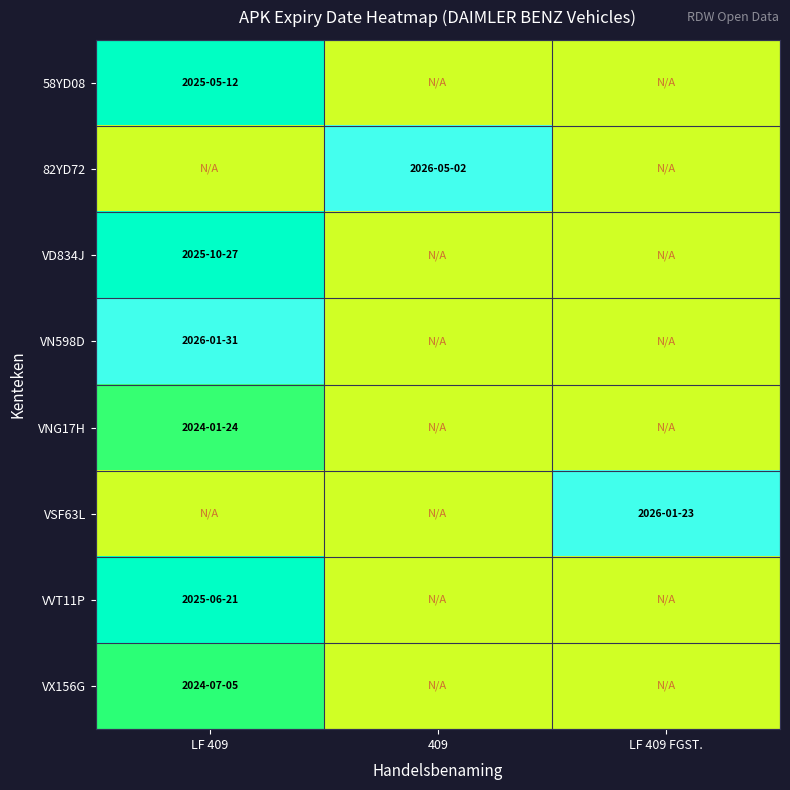

At which category is the sum across all series the highest?

LF 409